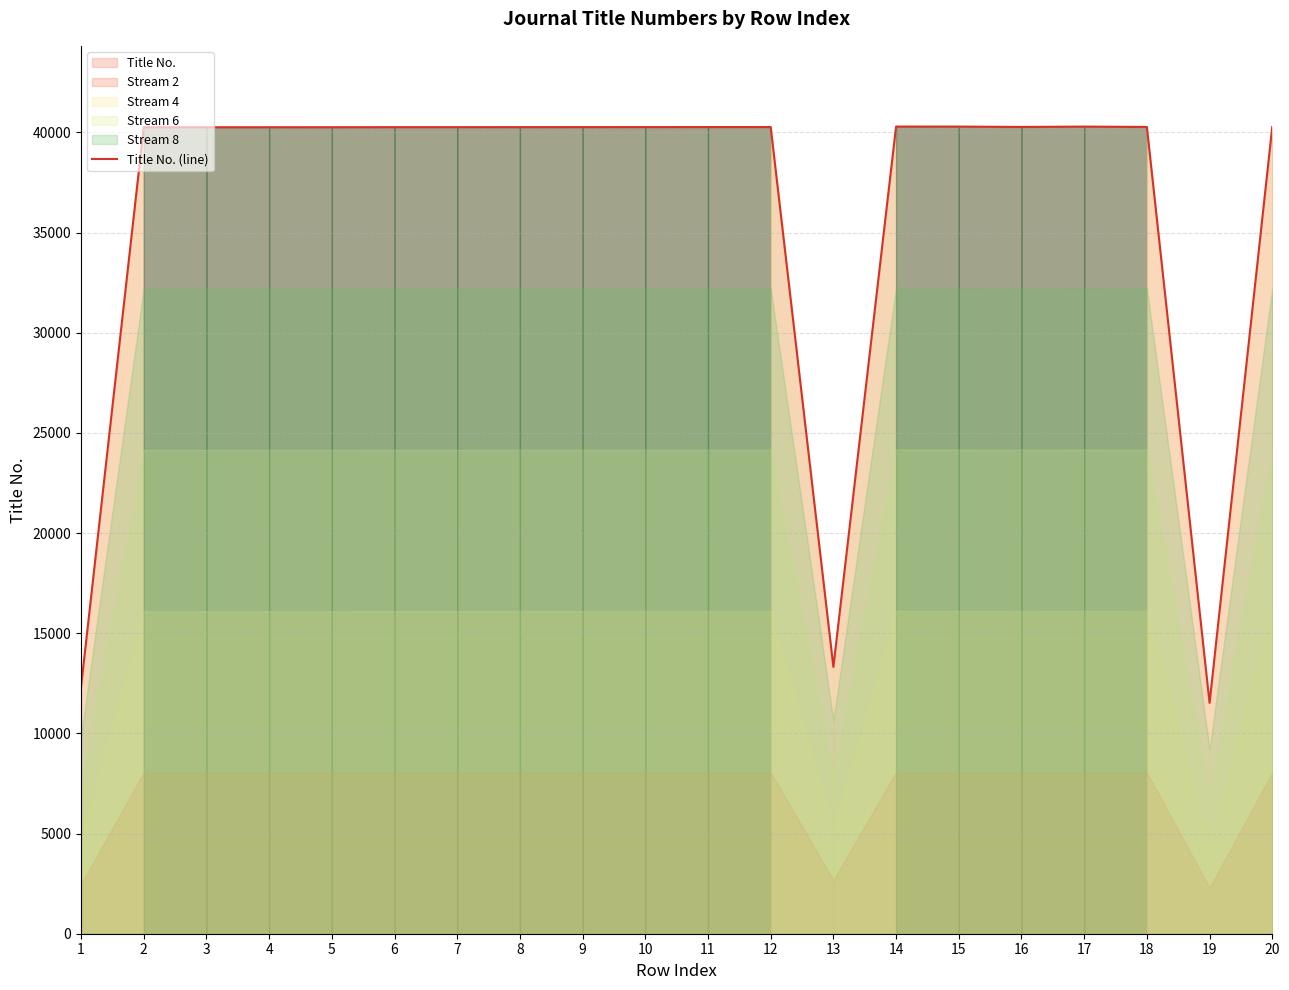

What is the greatest value displayed?

40292